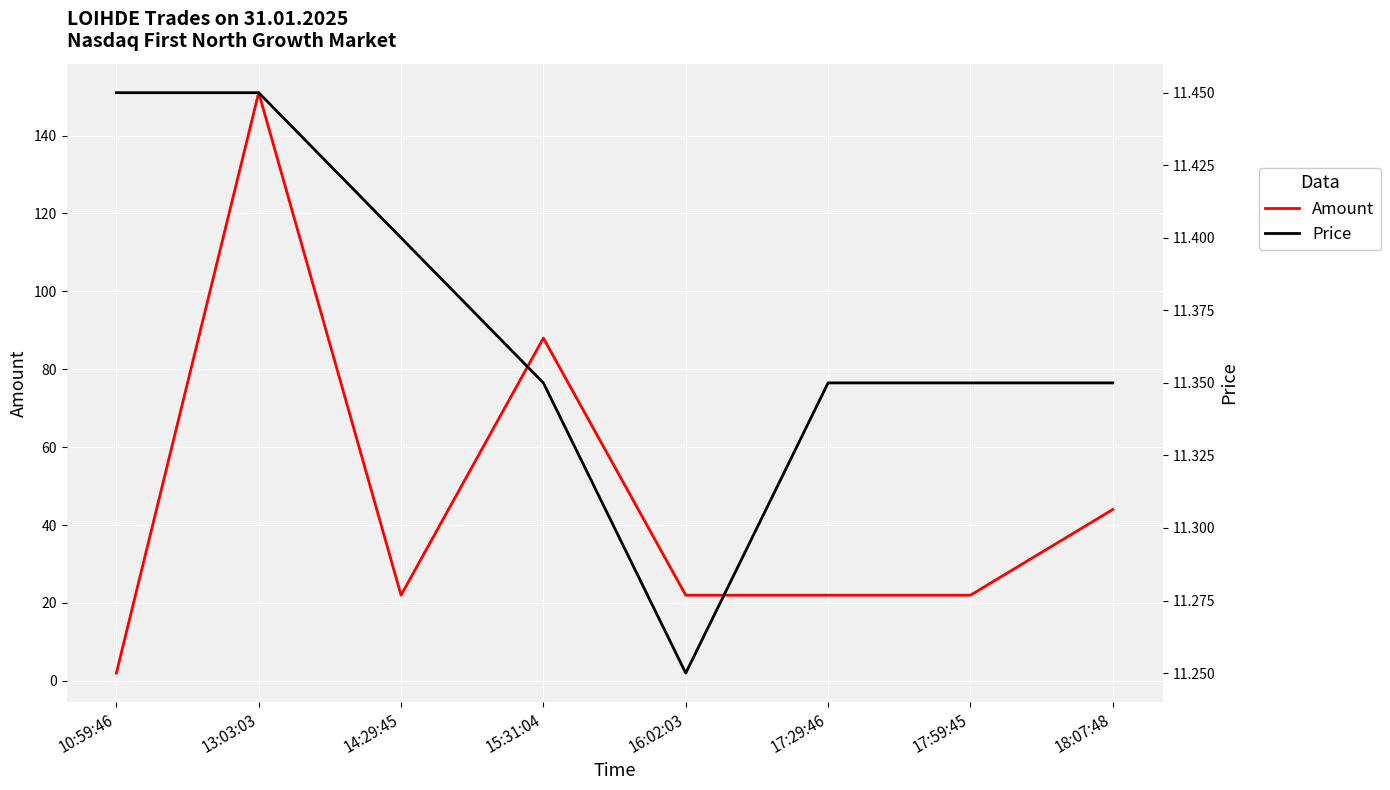

Where do Price and Amount first cross each other?

10:59:46 and 13:03:03